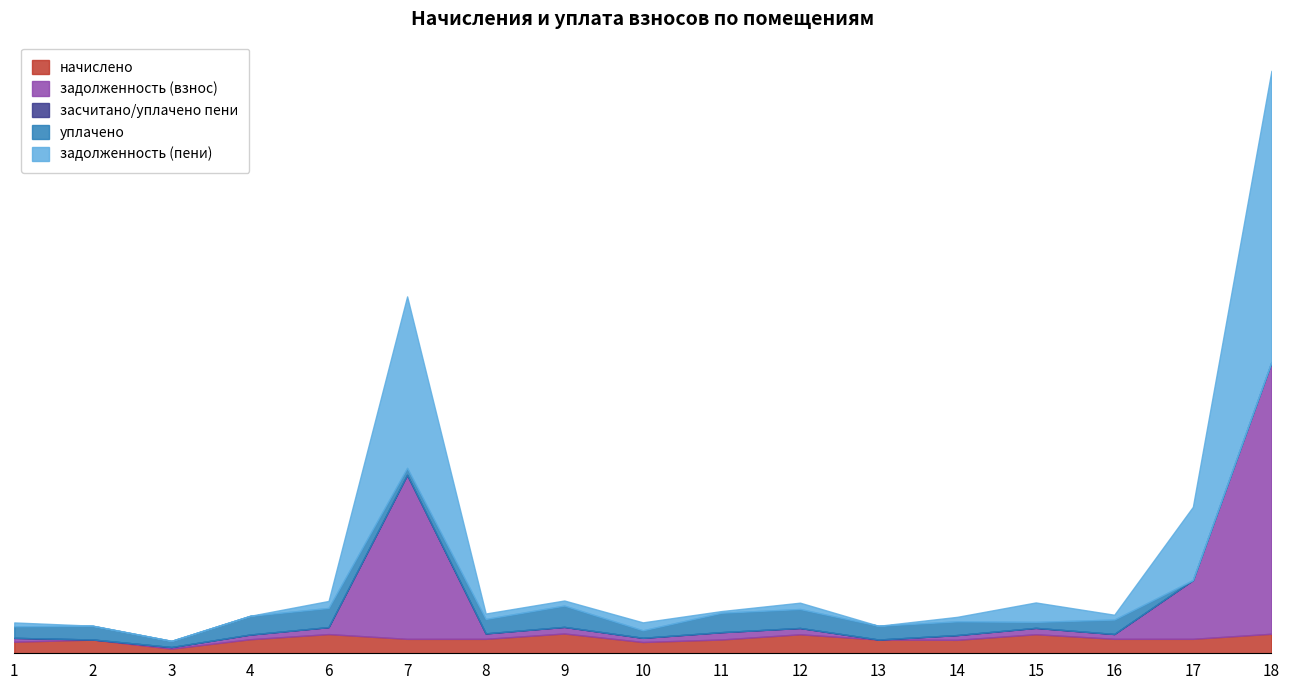

True or false: начислено has a value of 2680.5 at 8.

False